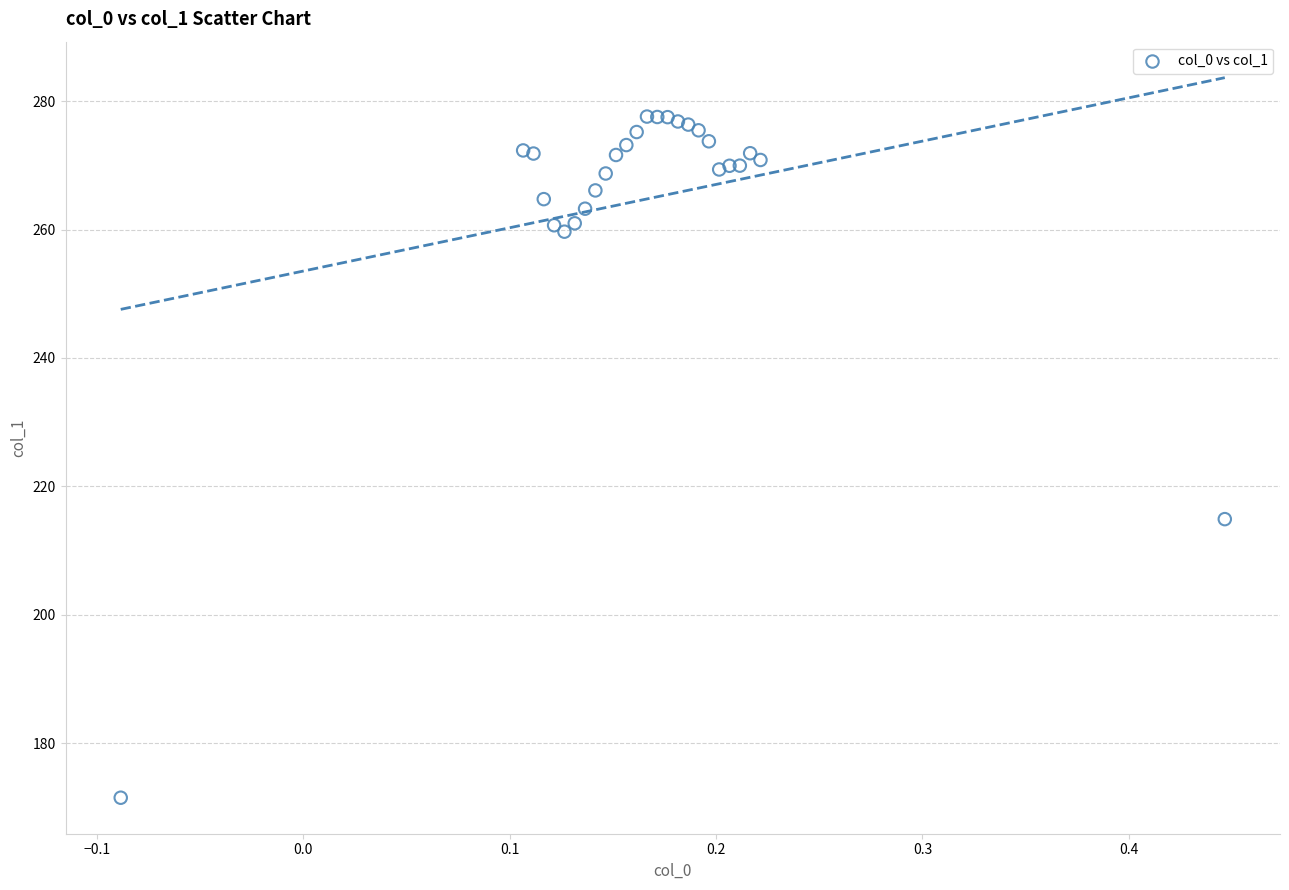

What Y value in the scatter plot is closest to 224?

214.9